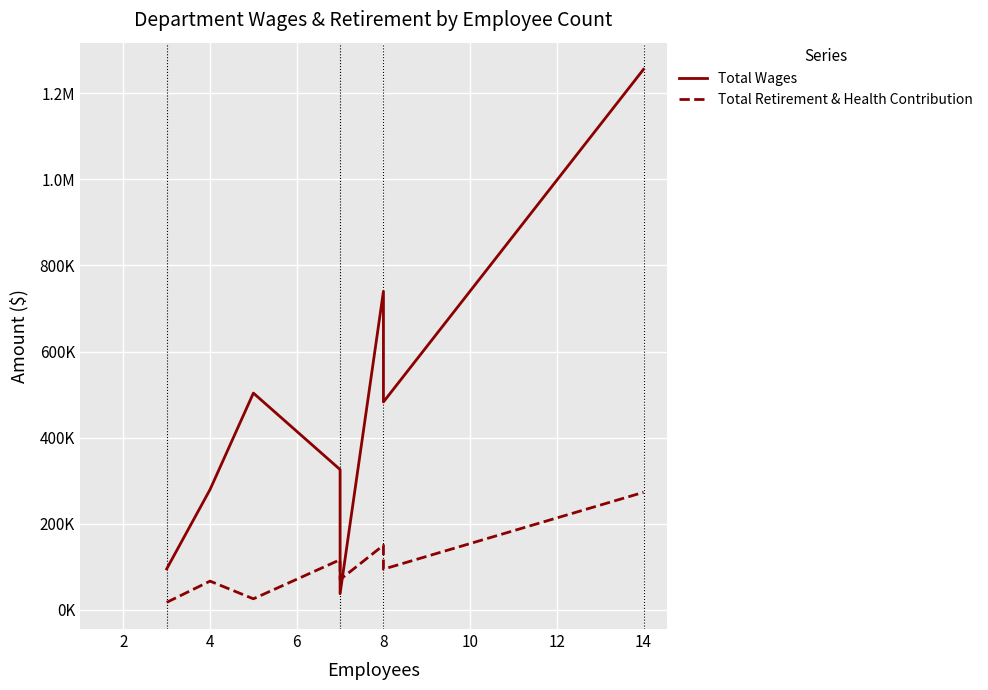

True or false: Total Retirement & Health Contribution and Total Wages intersect in this chart.

True